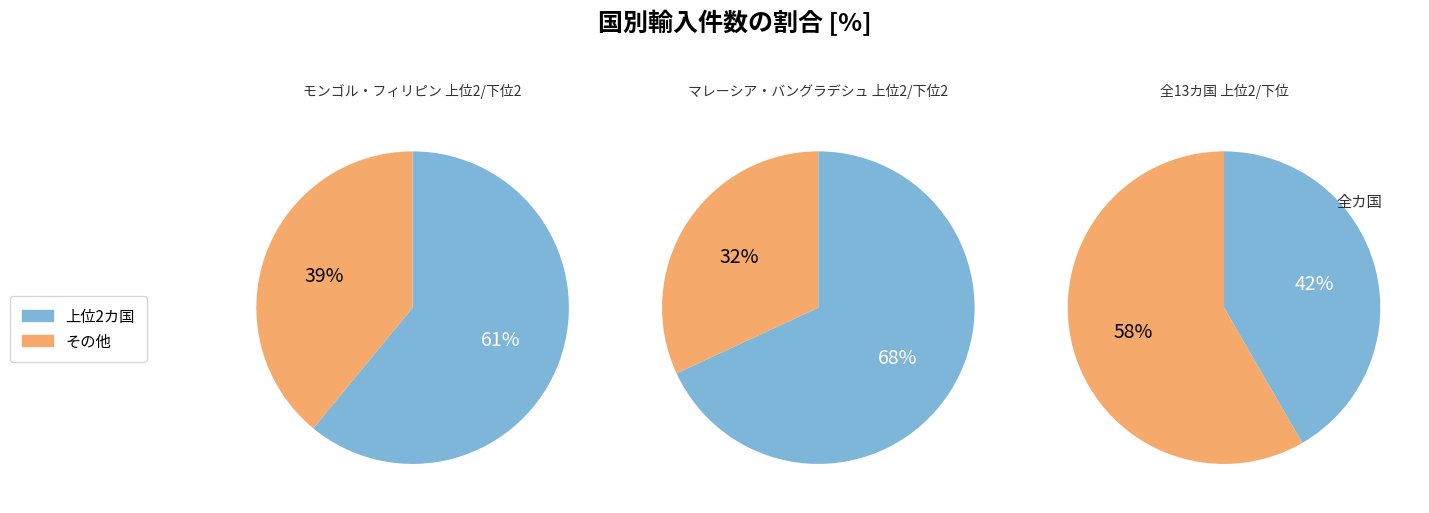

Combined, do インドネシア and 中華人民共和国 account for over 50%?

No